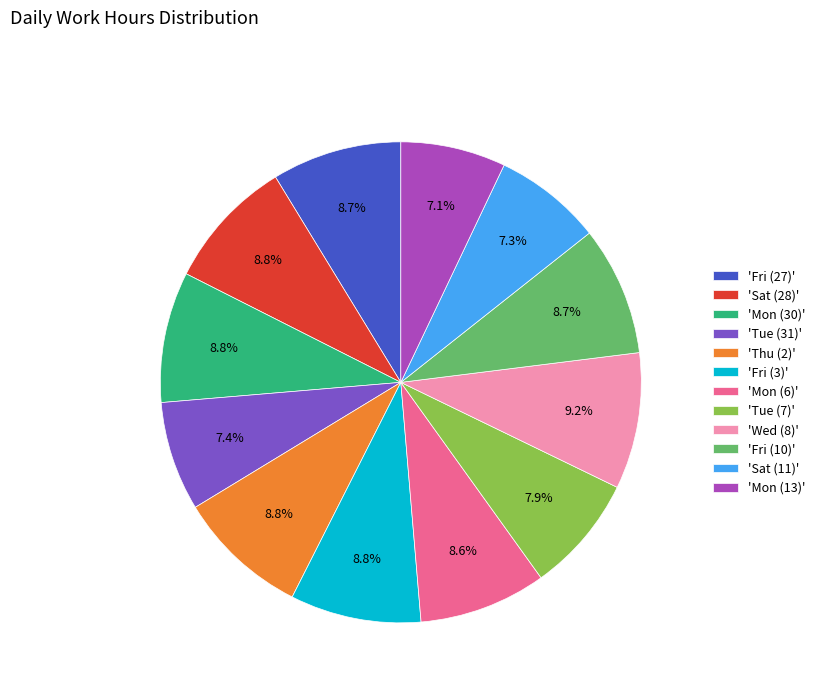

Combined, do 'Fri (10)' and 'Thu (2)' account for over 50%?

No